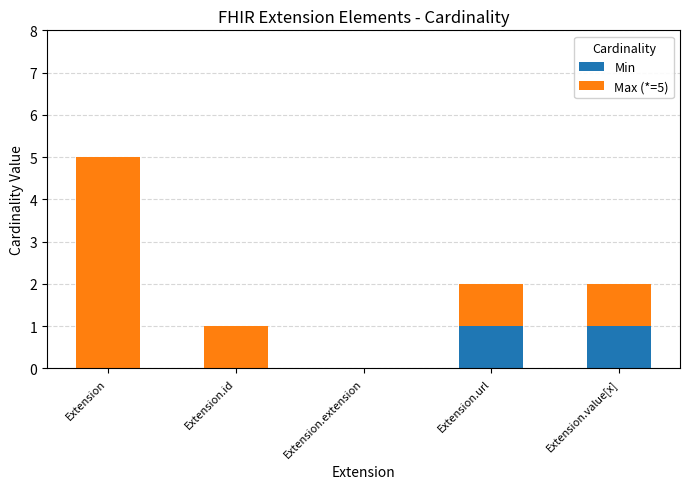

At which category is the sum across all series the highest?

Extension